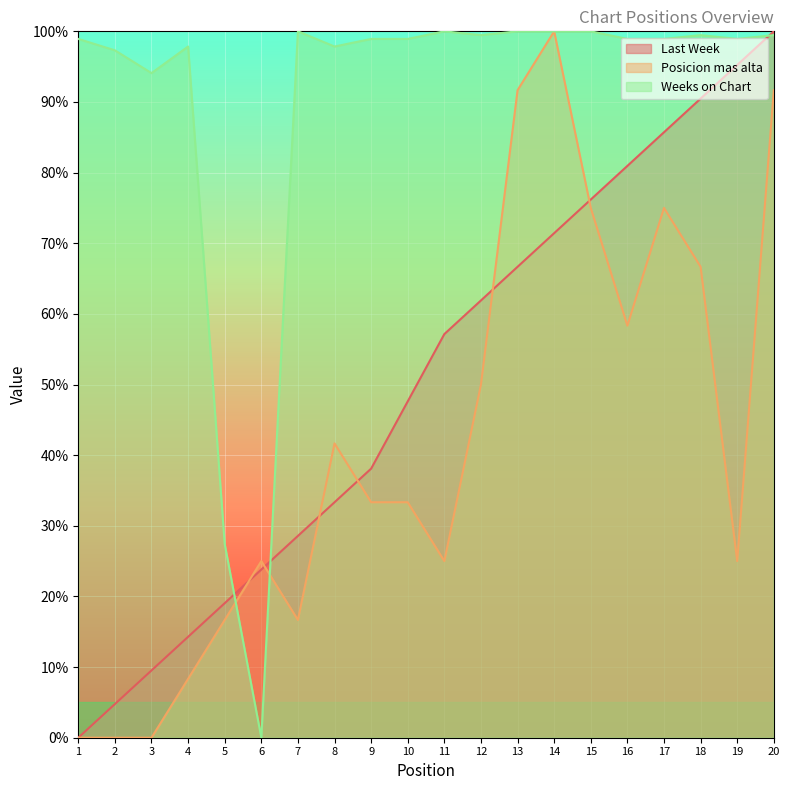

Reading left to right, transcribe all the data shown in this chart.

Last Week: 0.0	4.8	9.5	14.3	19.0	23.8	28.6	33.3	38.1	47.6	57.1	61.9	66.7	71.4	76.2	81.0	85.7	90.5	95.2	100.0
Posicion mas alta: 0.0	0.0	0.0	8.3	16.7	25.0	16.7	41.7	33.3	33.3	25.0	50.0	91.7	100.0	75.0	58.3	75.0	66.7	25.0	91.7
Weeks on Chart: 98.9	97.3	94.1	97.8	27.4	0.0	100.0	97.8	98.9	98.9	100.0	99.5	100.0	100.0	100.0	98.9	98.9	99.5	98.9	99.5